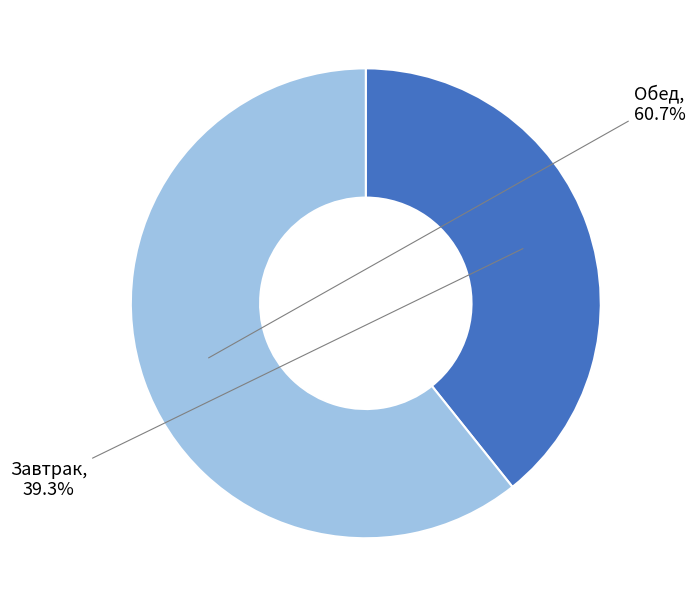

What is the largest slice in the pie chart?

Обед